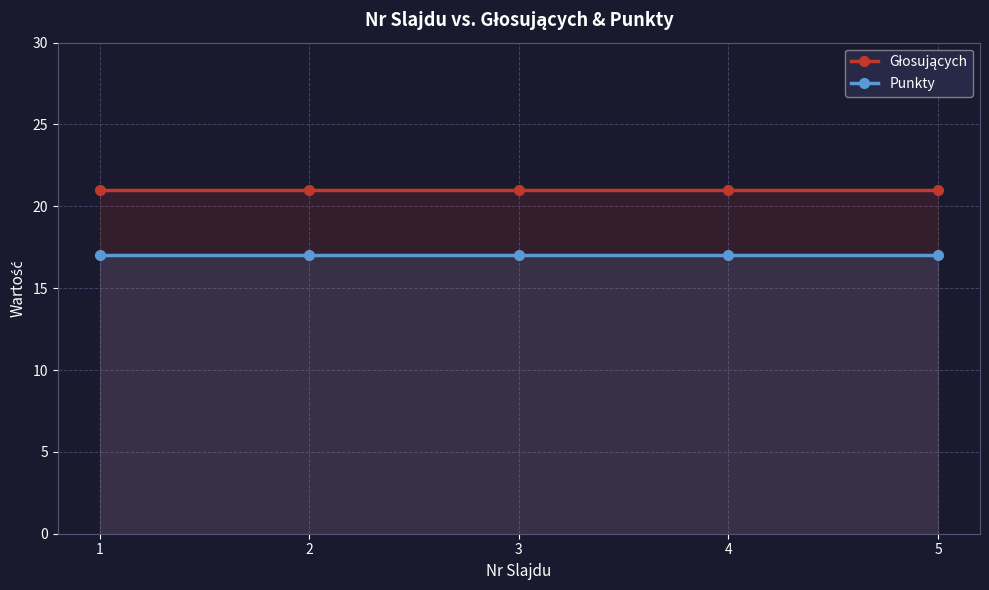

At how many categories does at least one series exceed 17?

5